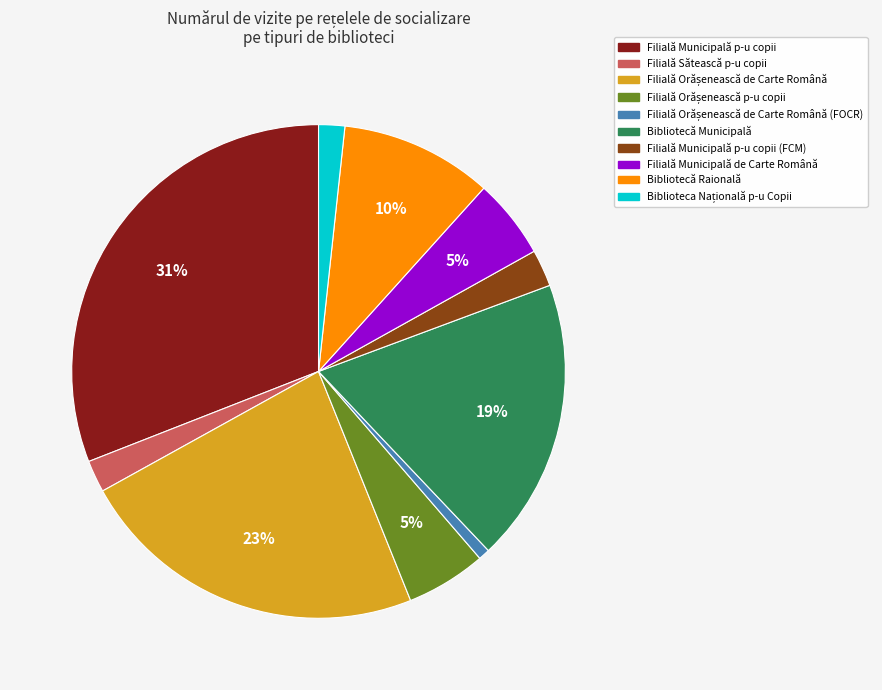

Is there a majority slice in this chart?

No